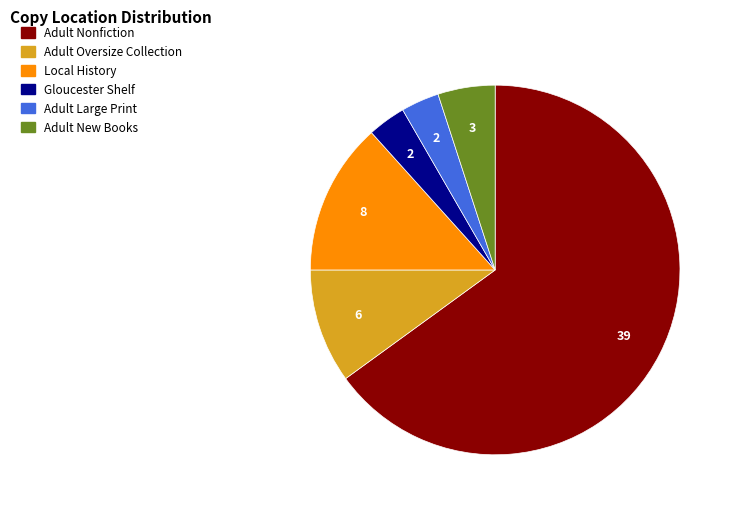

Is Adult Large Print the majority of the pie?

No